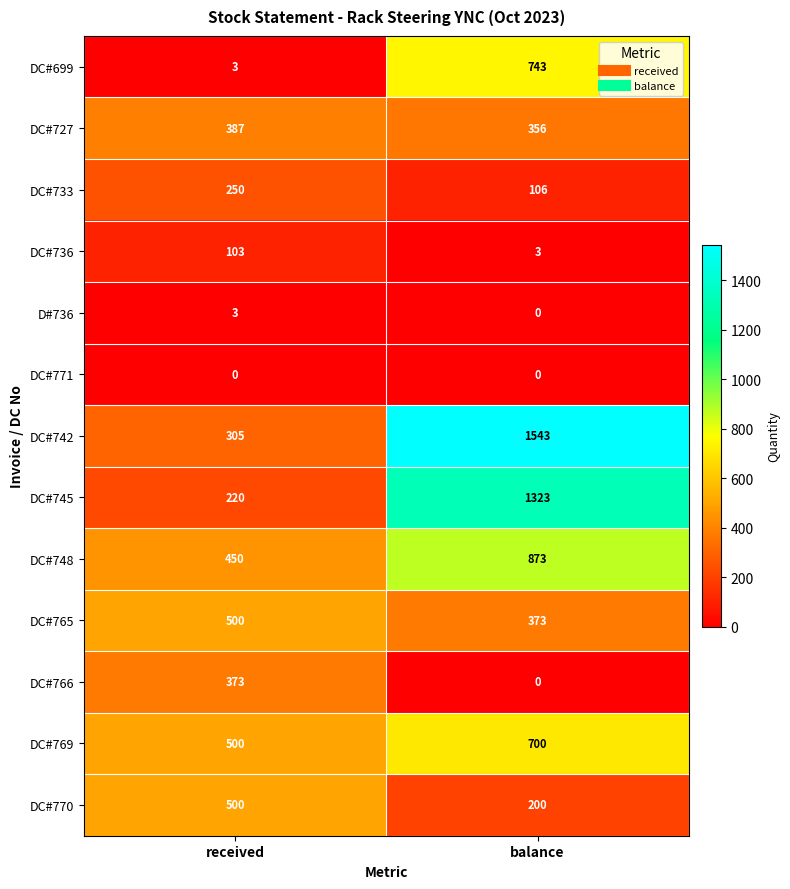

Which series changed the most between received and balance?

DC#742